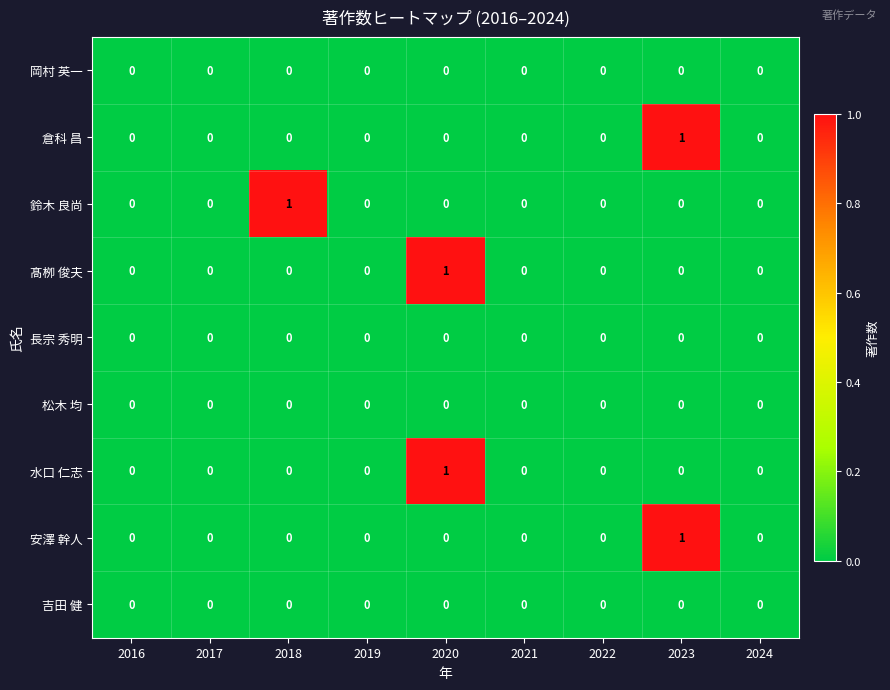

The value of 倉科 昌 at 2021 is 0. True or false?

True